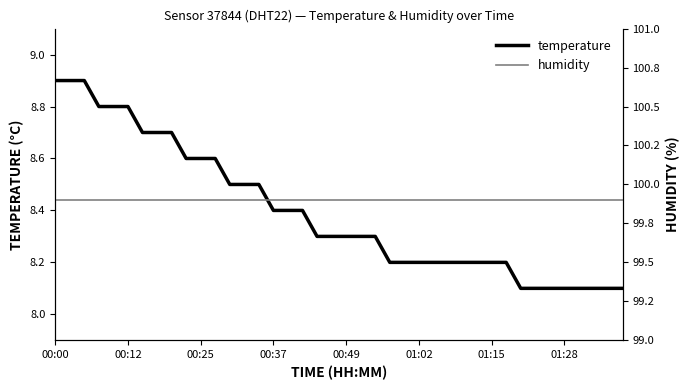

What is the difference between the maximum and second lowest values in the temperature series?

0.8